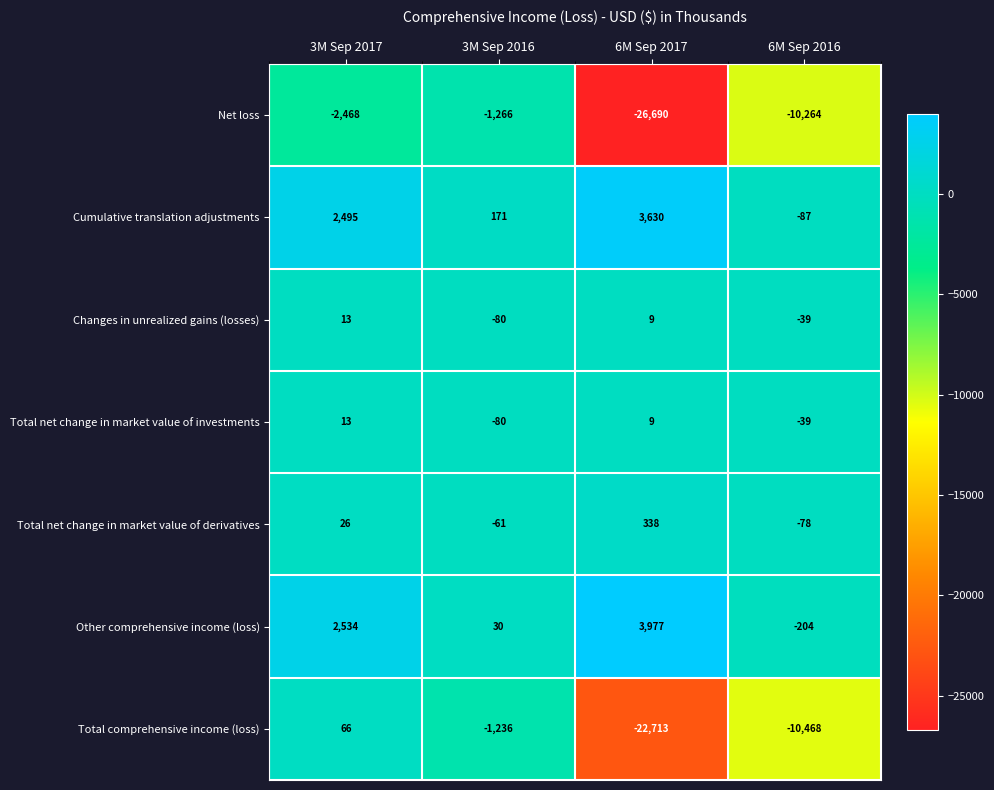

What is the difference between the Total net change in market value of investments values at 3M Sep 2016 and 6M Sep 2016?

41